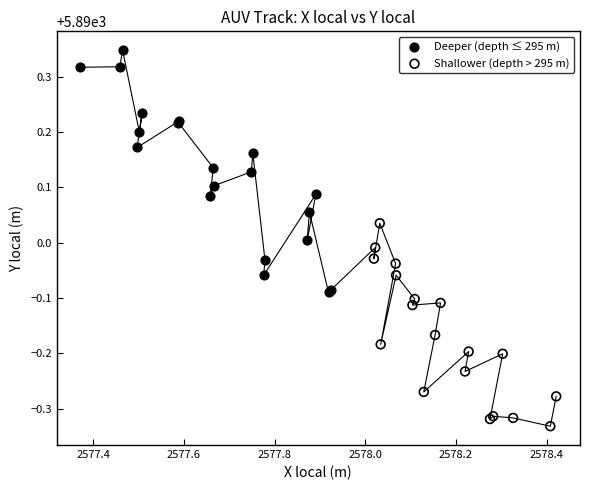

Which series has the widest spread of Y values?

Deeper (depth ≤ 295 m)